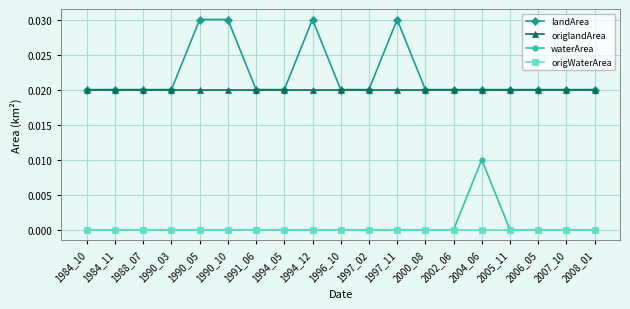

Rank the series by their maximum value, from highest to lowest.

landArea, origlandArea, waterArea, origWaterArea